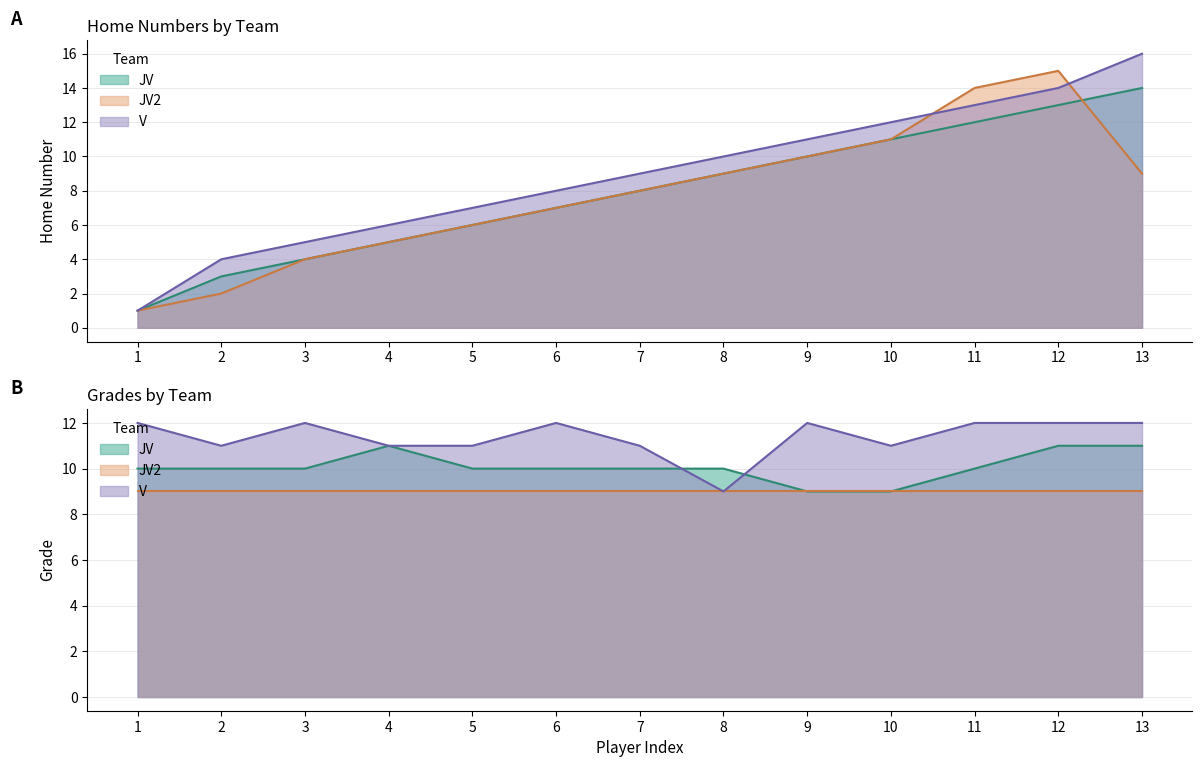

True or false: JV2 and V cross at least once.

True